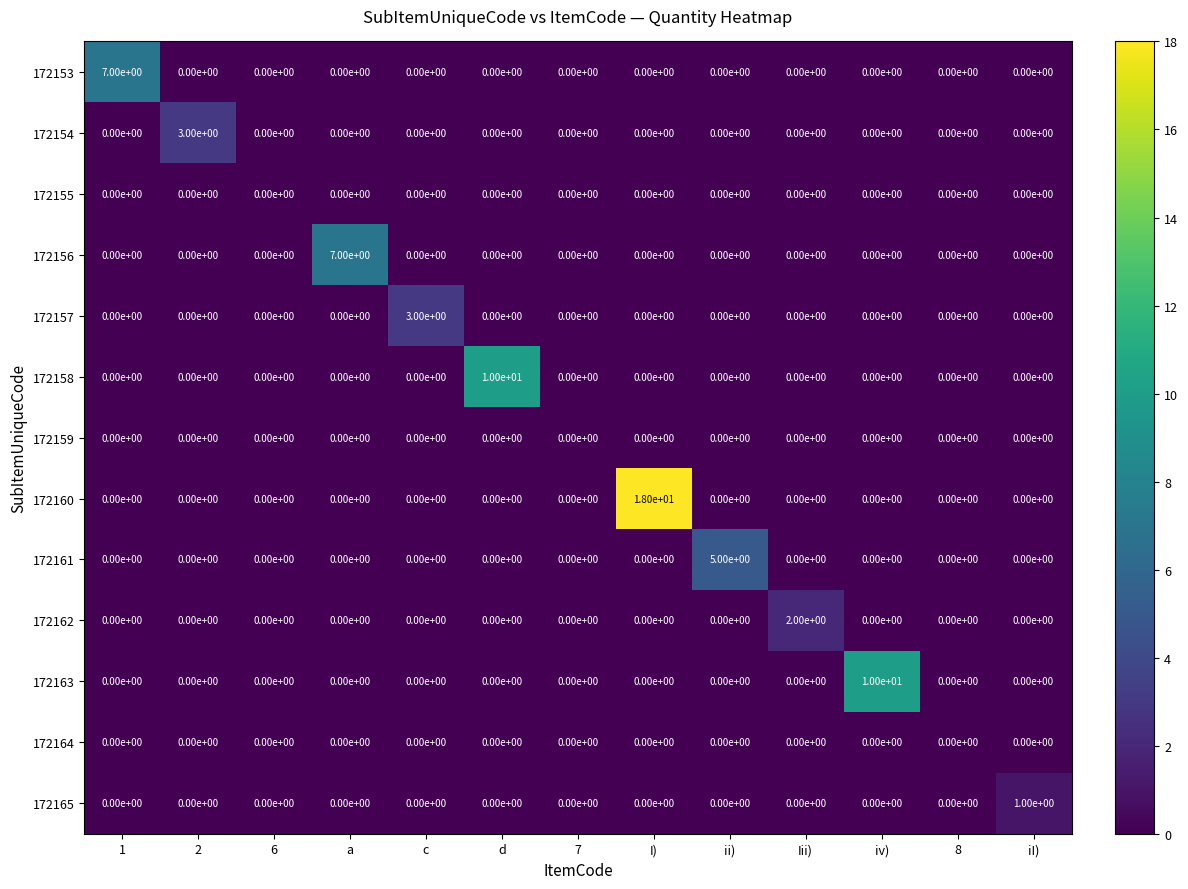

How many values in the 172161 series exceed 0?

1